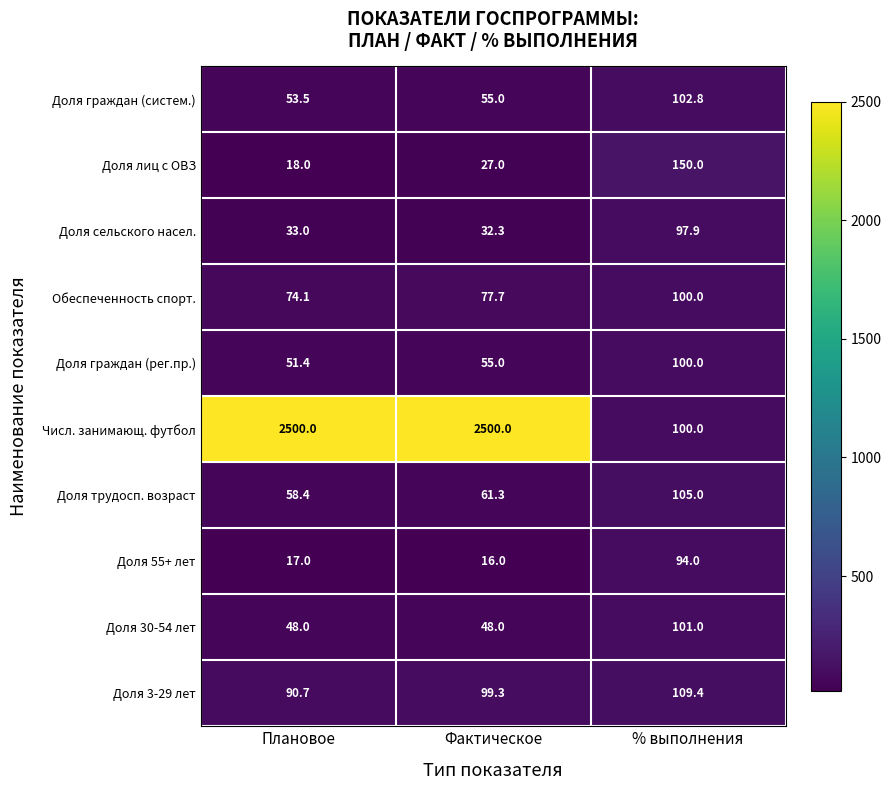

Where does the Доля 3-29 лет series first go above 99?

Фактическое